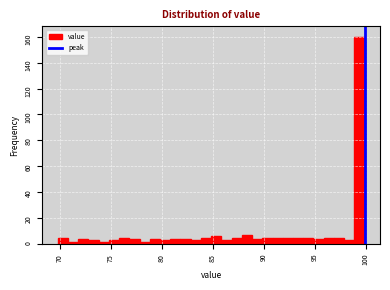

Read against the x-axis, roughly where is the centre of the tallest bar?

99.5